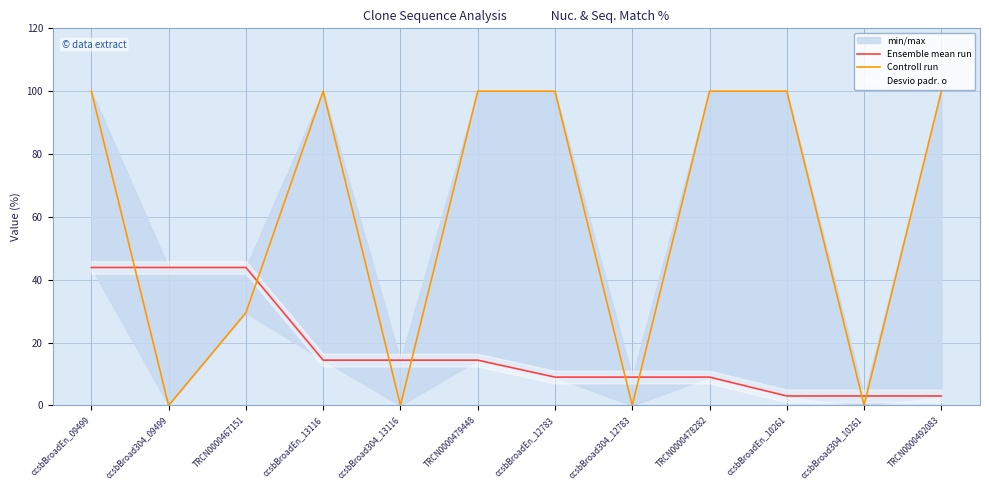

At which category is the sum across all series the highest?

ccsbBroadEn_09499